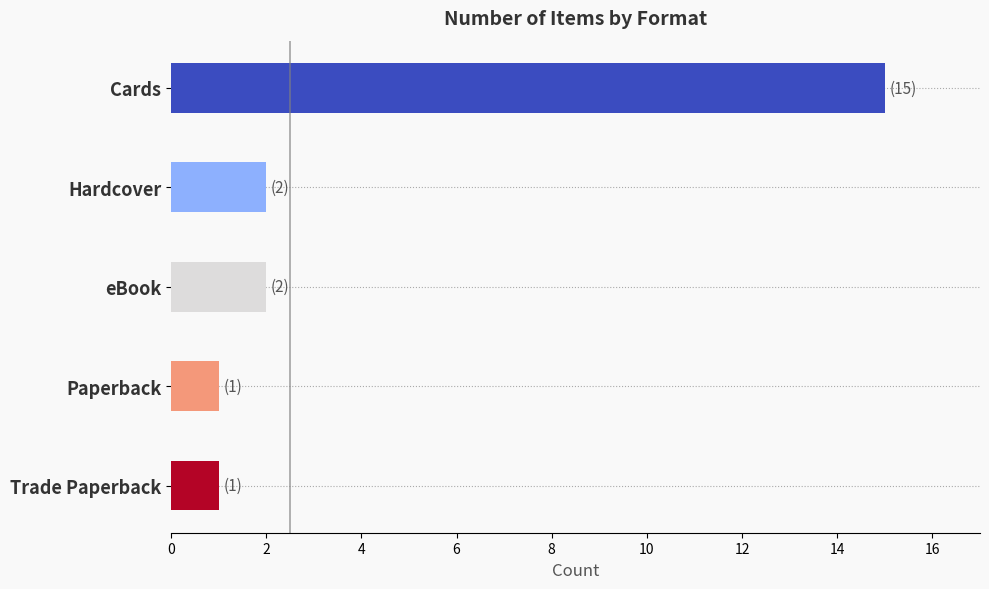

What is the sum of all values?

21